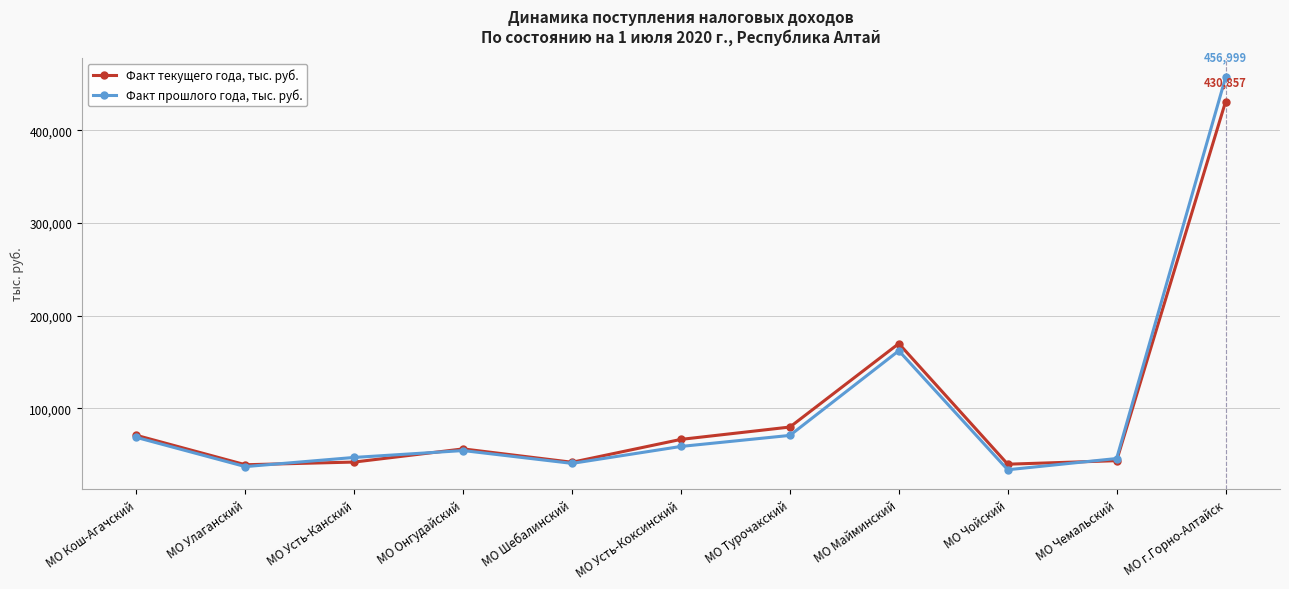

What is the difference between the maximum and minimum values in the Факт прошлого года, тыс. руб. series?

423161.4